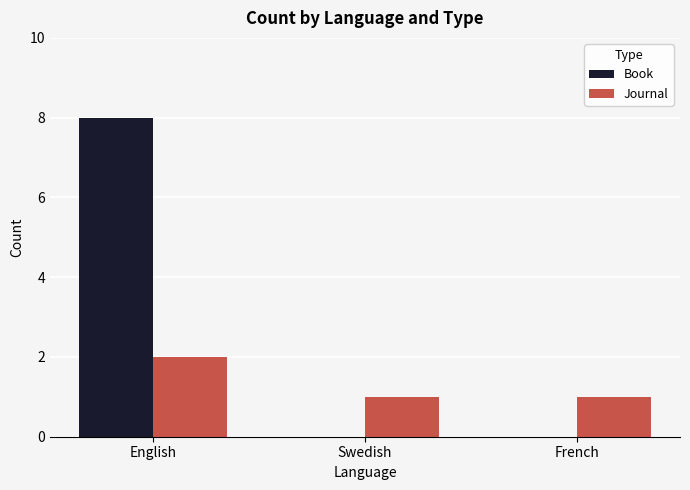

True or false: Journal has a value of 3 at English.

False